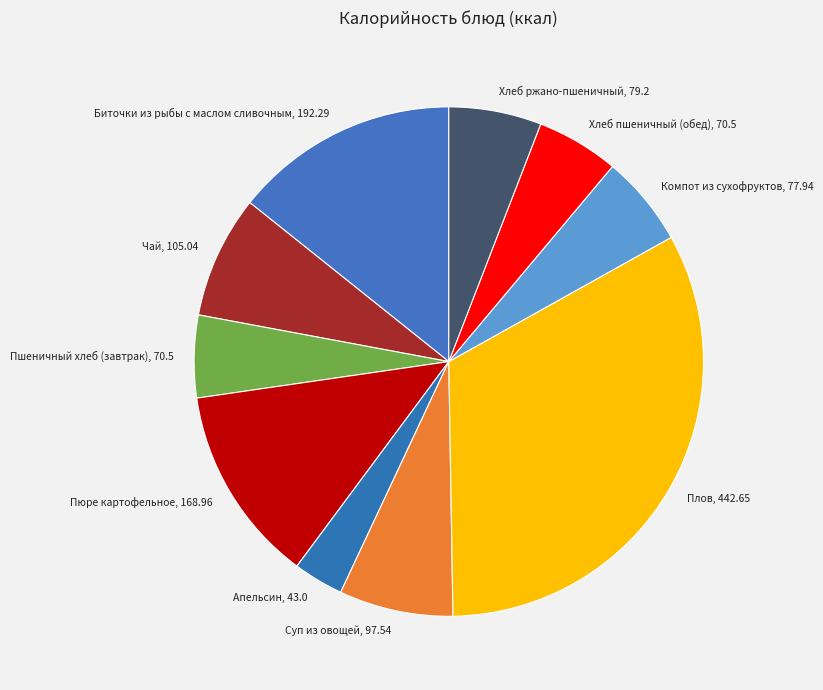

What is the ratio of the value at Апельсин to the value at Хлеб ржано-пшеничный?

0.5